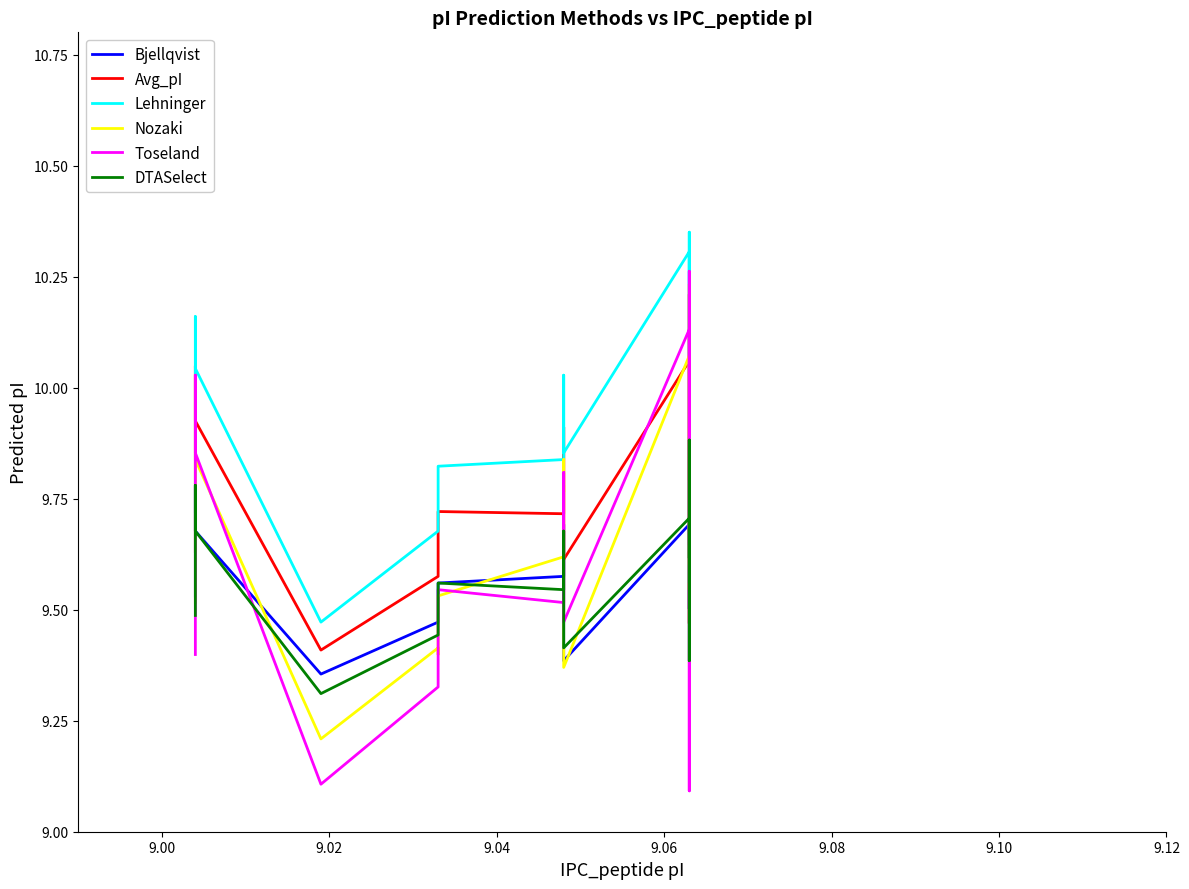

What is the difference between the maximum and minimum values in the Toseland series?

1.2